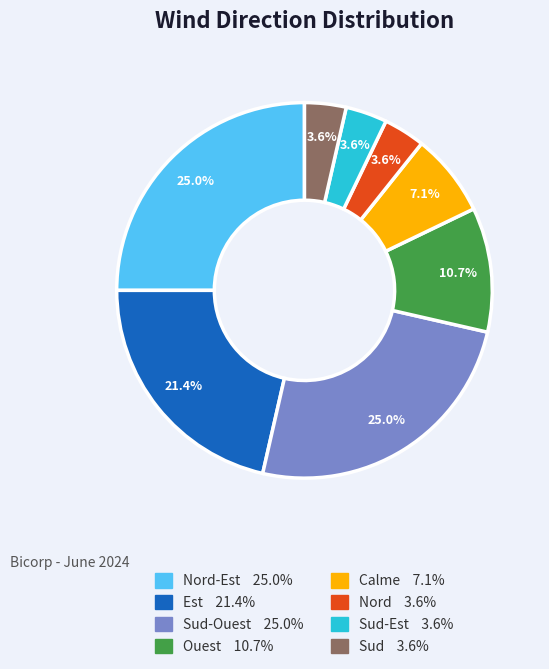

How many slices are in this pie chart?

8